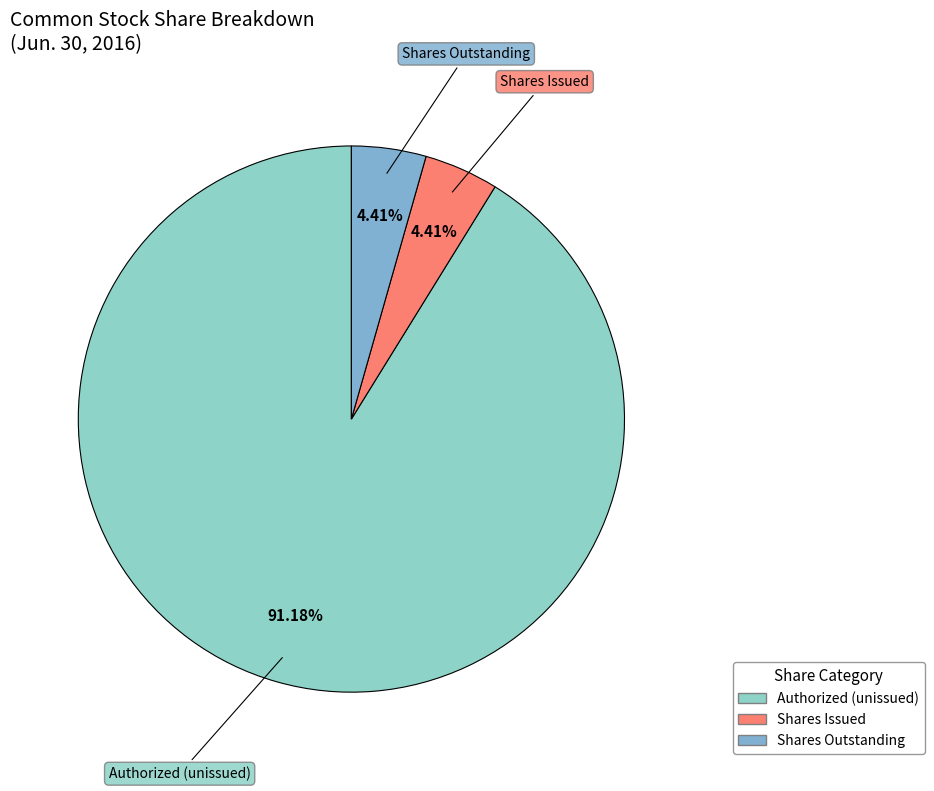

Between Shares Issued and Authorized (unissued), which is larger?

Authorized (unissued)